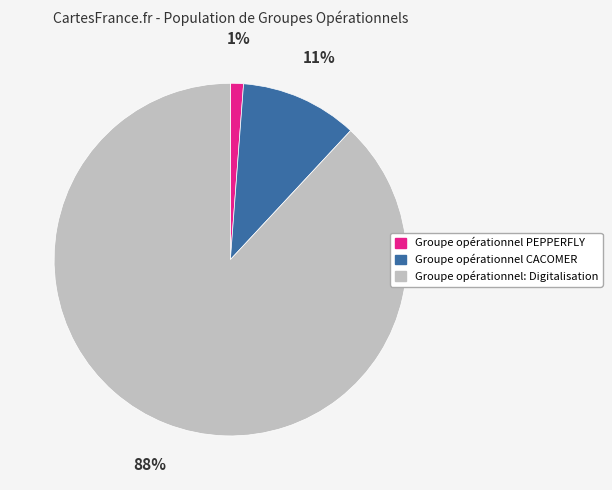

Between Groupe opérationnel PEPPERFLY and Groupe opérationnel CACOMER, which is larger?

Groupe opérationnel CACOMER